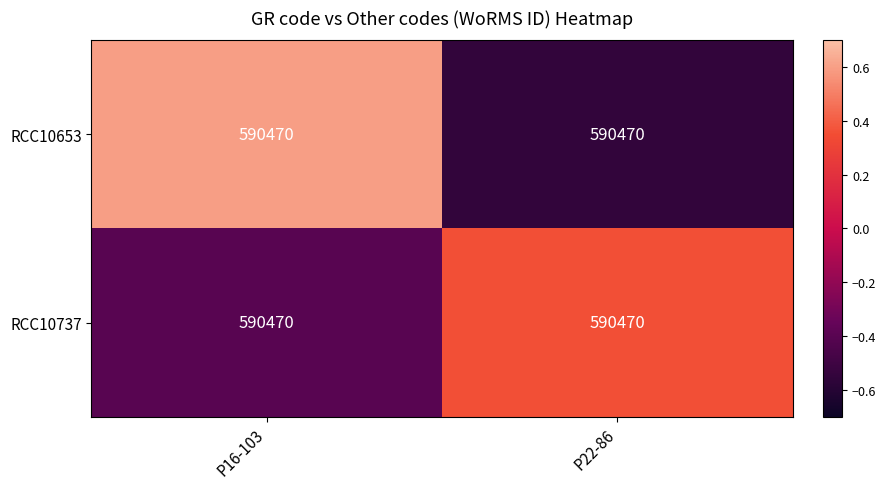

The RCC10653 series shows 0.6 at P16-103. True or false?

True